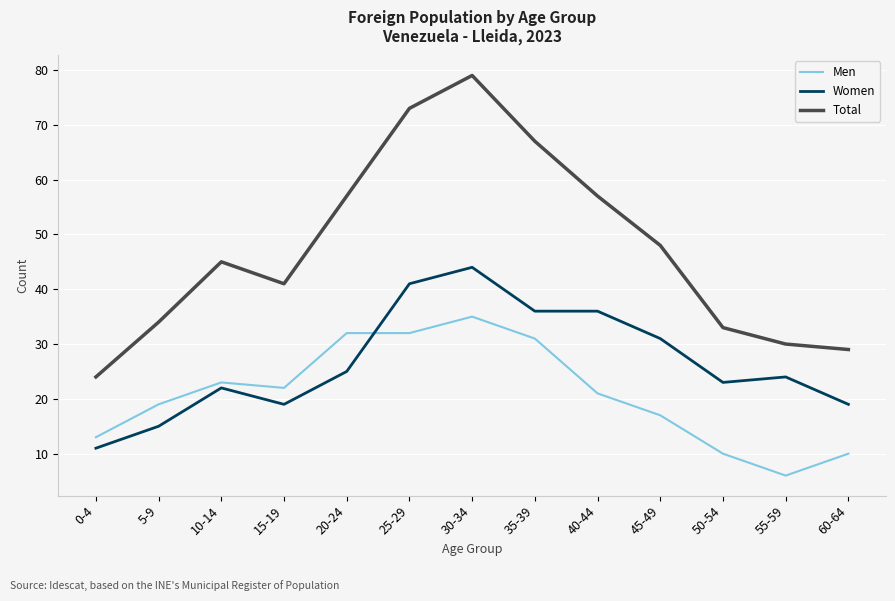

Reading right to left, transcribe all the data shown in this chart.

Men: 60-64=10	55-59=6	50-54=10	45-49=17	40-44=21	35-39=31	30-34=35	25-29=32	20-24=32	15-19=22	10-14=23	5-9=19	0-4=13
Women: 60-64=19	55-59=24	50-54=23	45-49=31	40-44=36	35-39=36	30-34=44	25-29=41	20-24=25	15-19=19	10-14=22	5-9=15	0-4=11
Total: 60-64=29	55-59=30	50-54=33	45-49=48	40-44=57	35-39=67	30-34=79	25-29=73	20-24=57	15-19=41	10-14=45	5-9=34	0-4=24